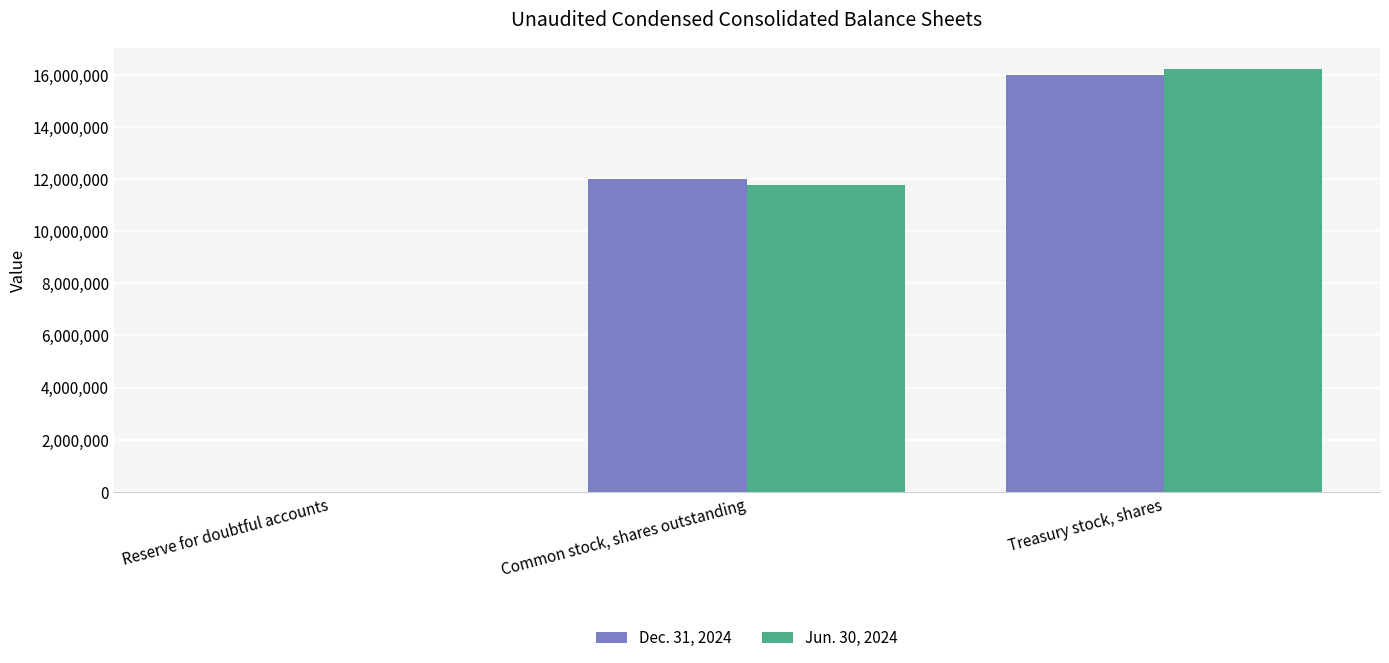

How many groups of bars are there?

3